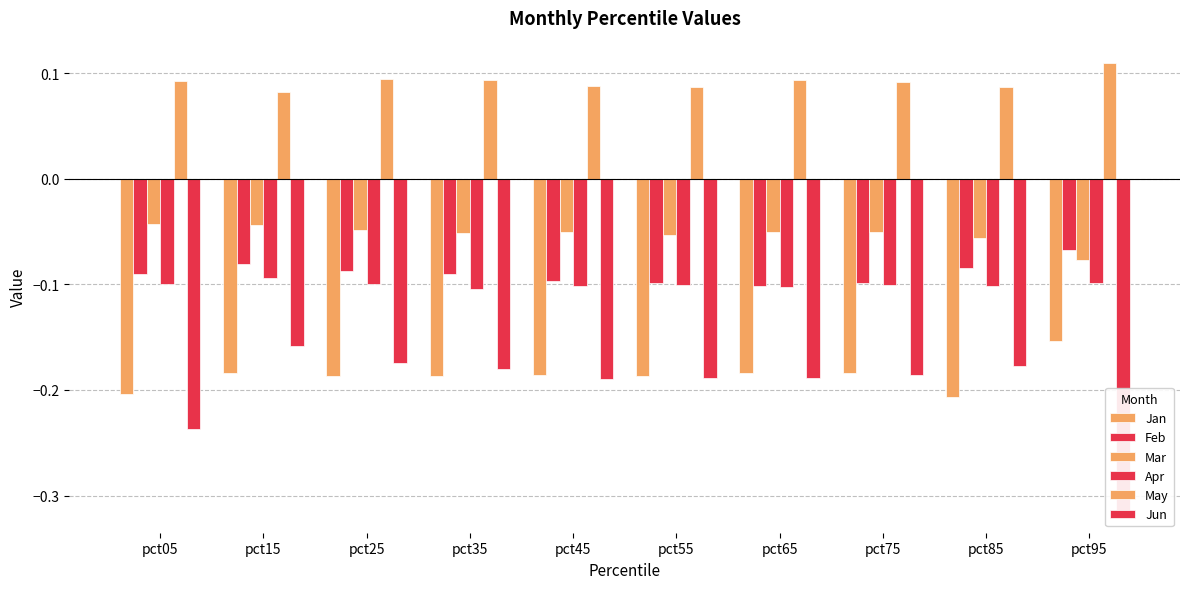

Which label corresponds to the largest value in the chart?

pct95